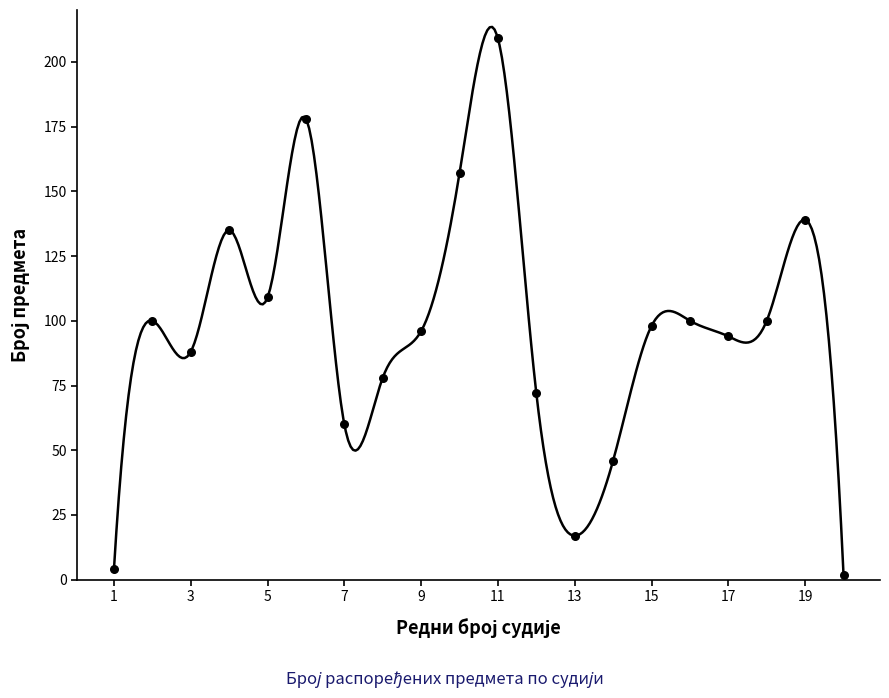

Approximately how many times larger is the value at 17 compared to 15?

1.0